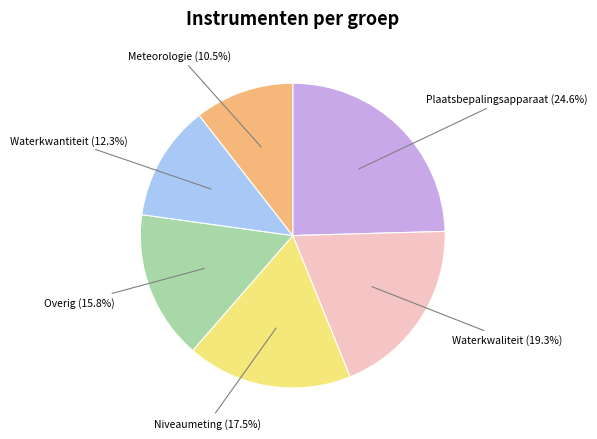

Rank the categories by value from lowest to highest.

Meteorologie, Waterkwantiteit, Overig, Niveaumeting, Waterkwaliteit, Plaatsbepalingsapparaat